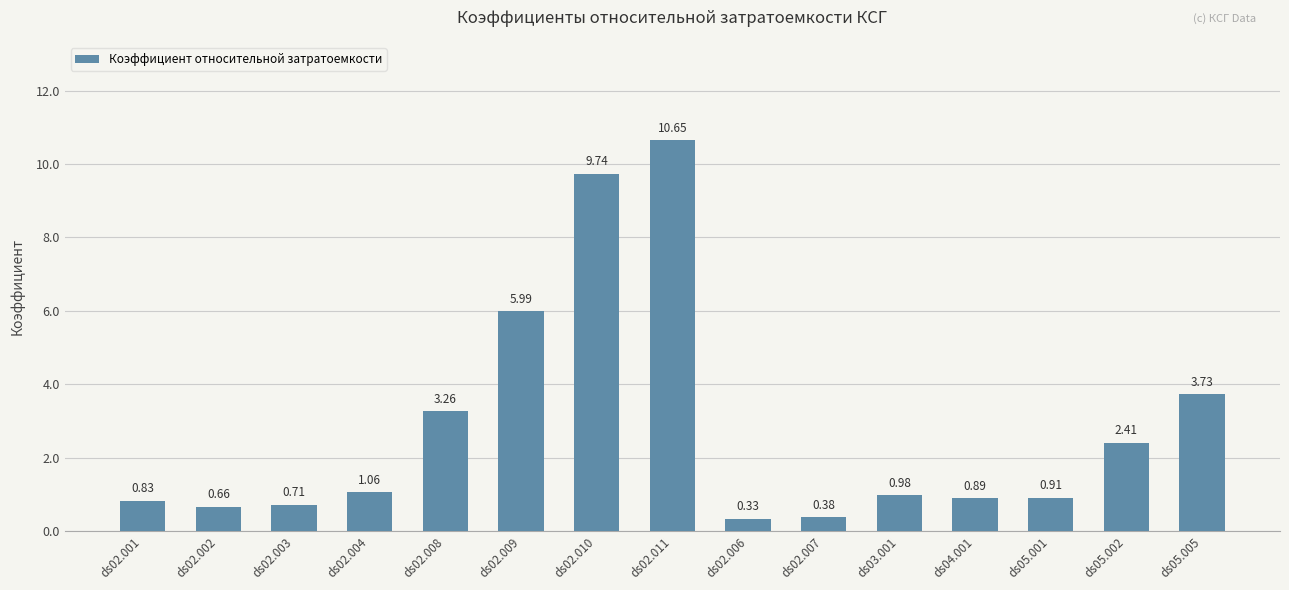

Which has a higher value, ds02.004 or ds03.001?

ds02.004